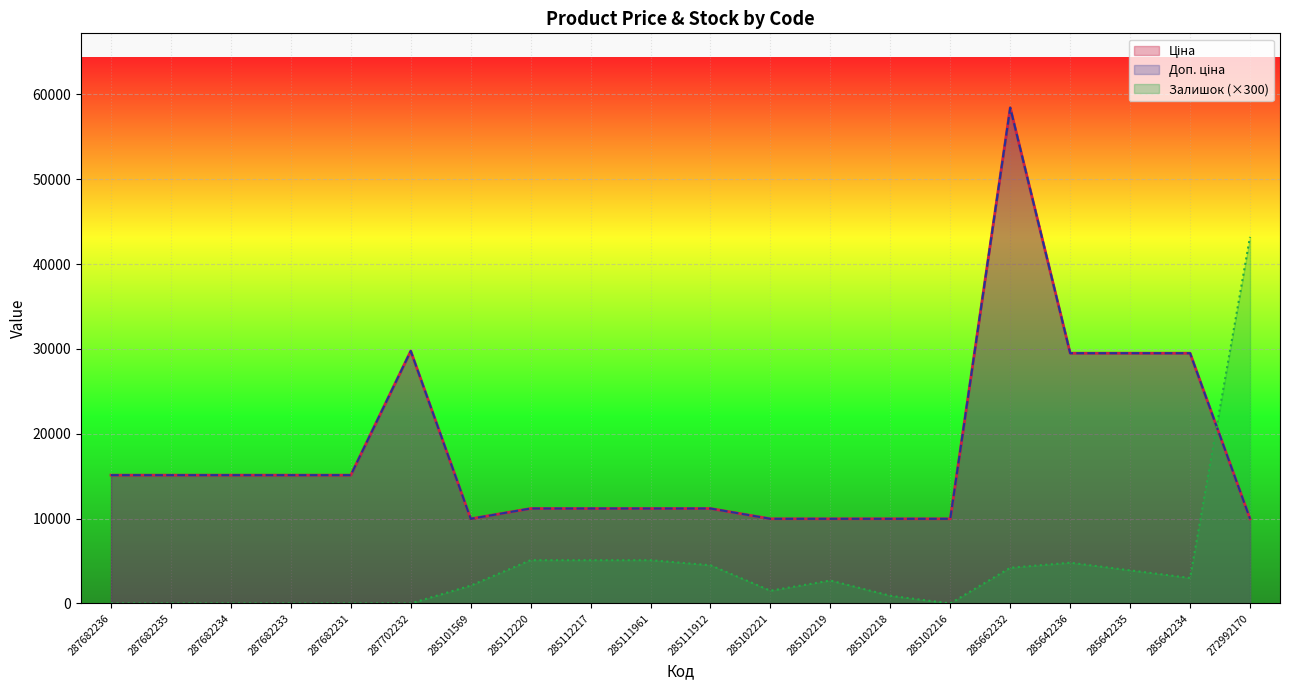

Is it true that Залишок equals 6896.5 at 285662232?

False